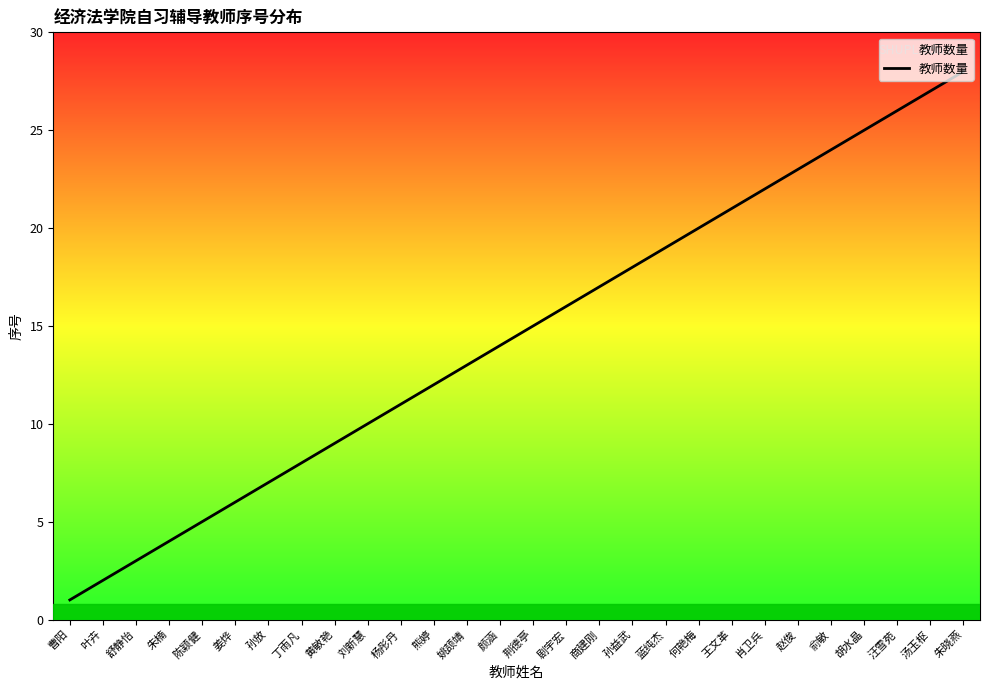

True or false: the data has more than 2 interior local peaks.

False